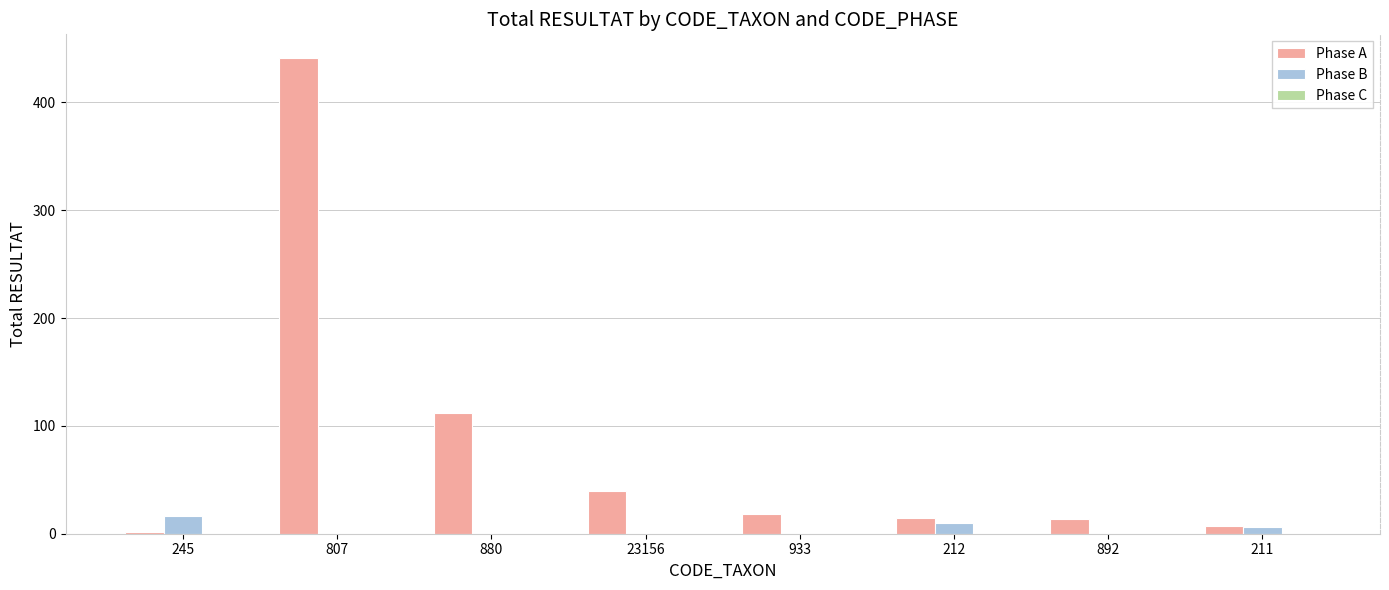

Is it true that Phase A equals 2 at 245?

True